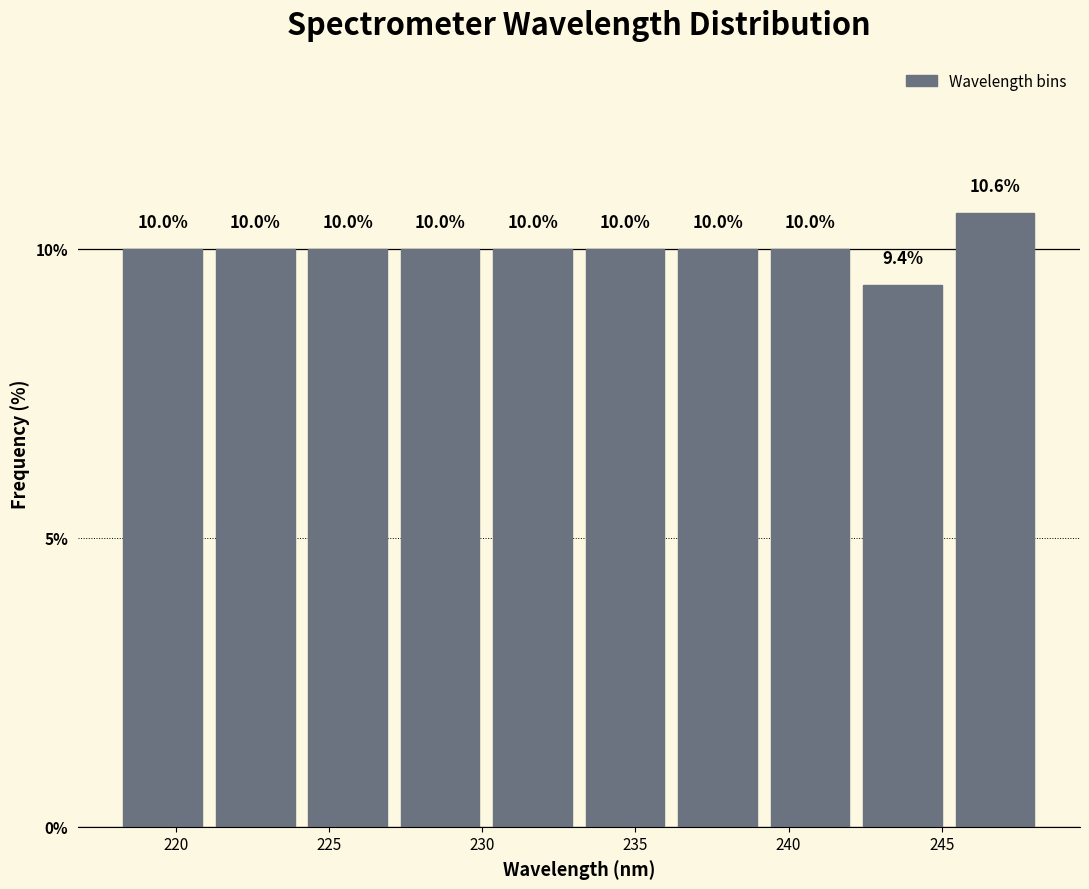

Which range on the x-axis has the tallest bar?

245.0 to 248.5